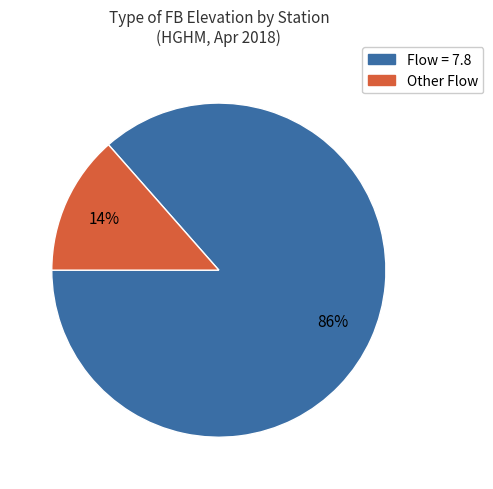

Is the sum of Other Flow and Flow = 7.8 greater than half?

Yes